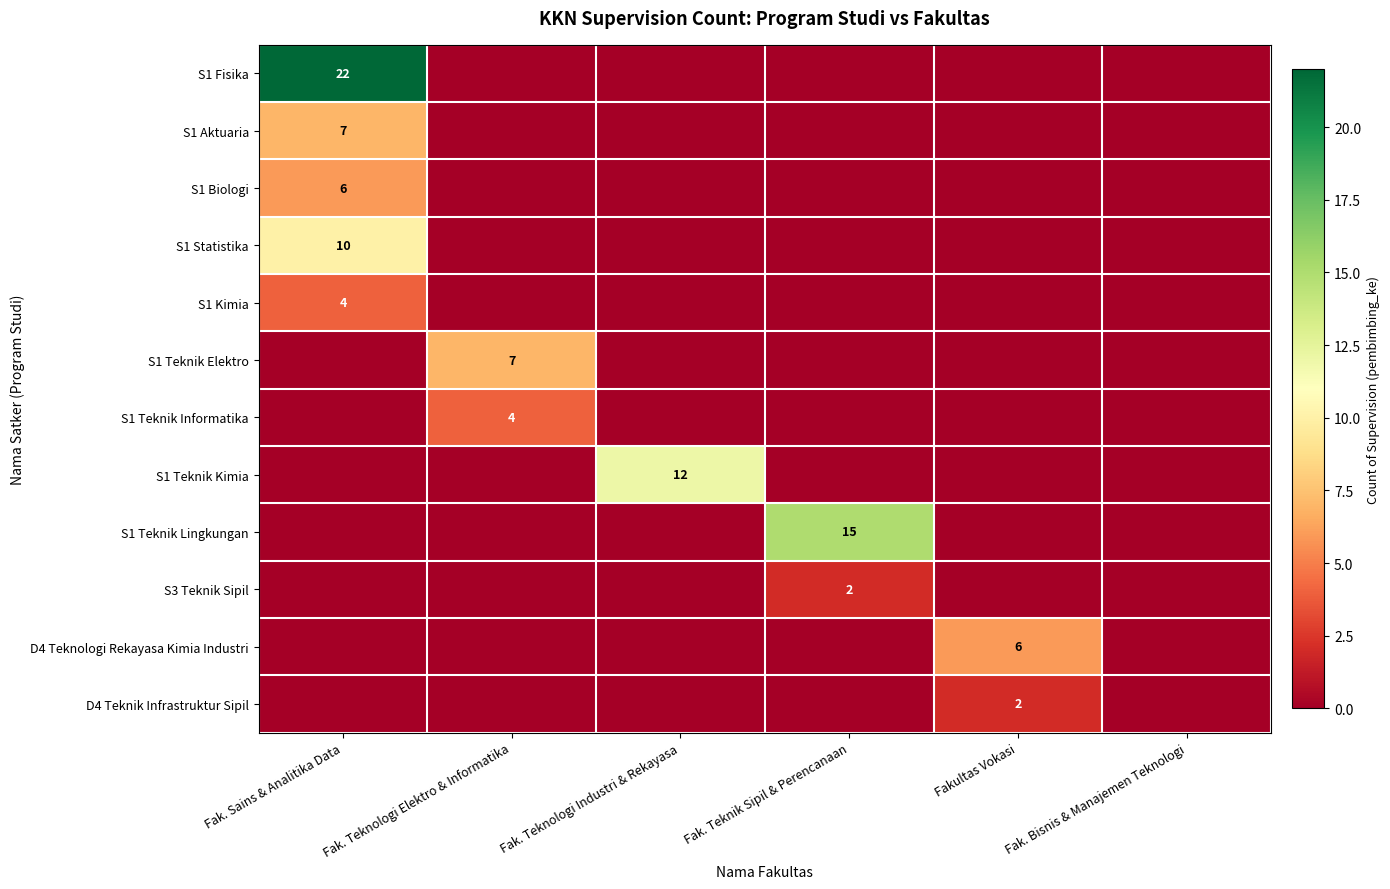

True or false: S1 Teknik Elektro has a value of -2 at Fak. Sains & Analitika Data.

False